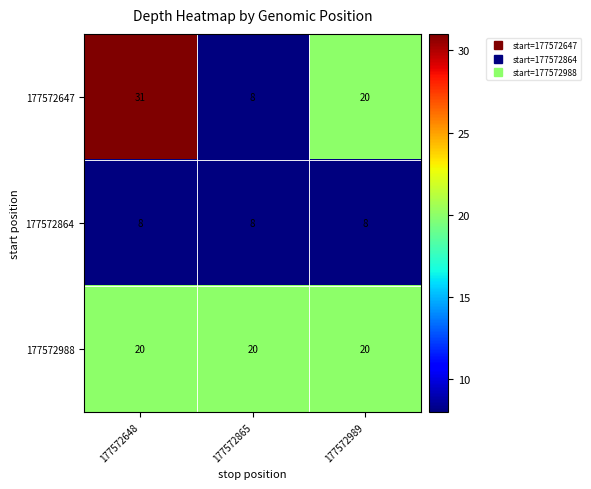

What is the sum of all 177572647 values?

59